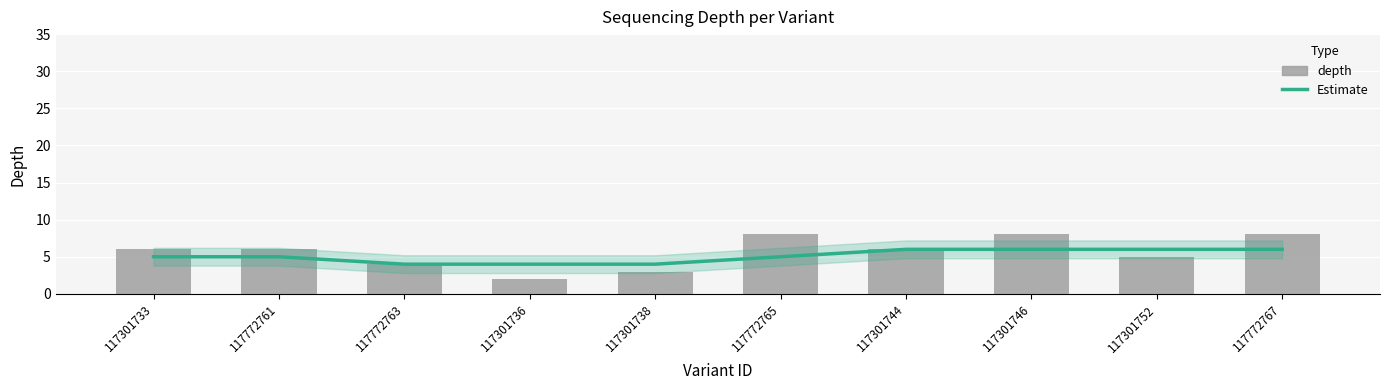

At which label does Estimate reach its peak?

117301744